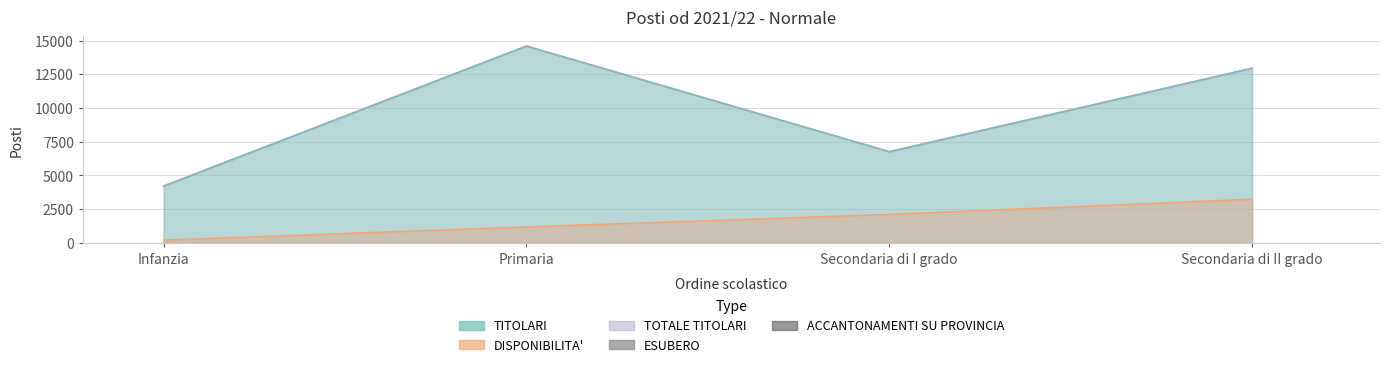

At which category is the sum across all series the highest?

Secondaria di II grado